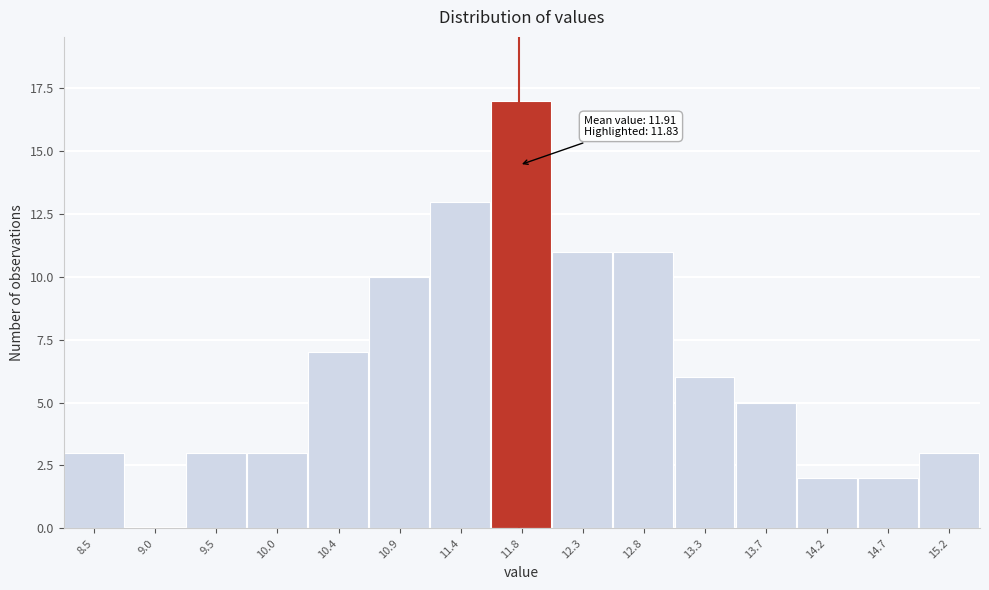

Over which range of the x-axis is the bar tallest?

11.60 to 12.10